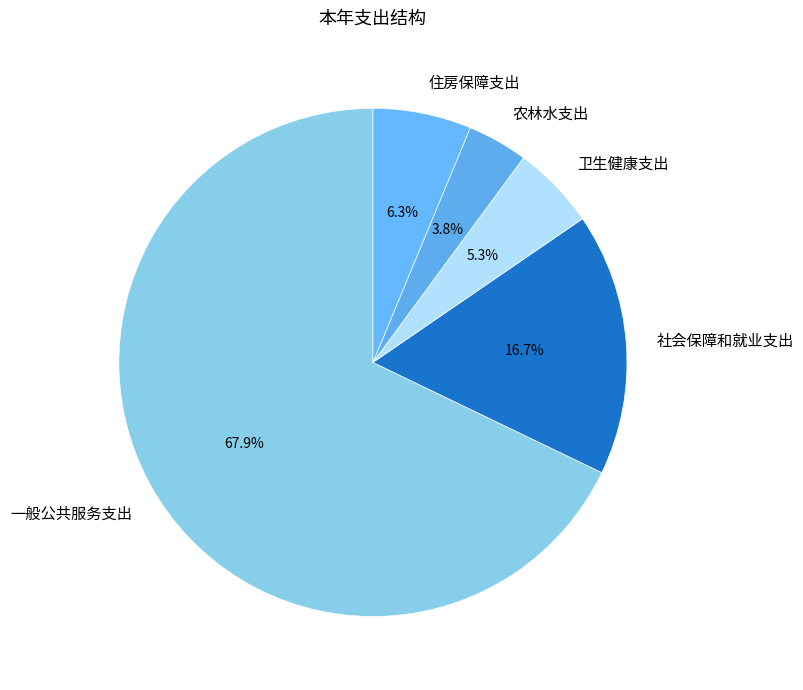

To the nearest percent, what is the difference between the 一般公共服务支出 and 住房保障支出 slice percentages?

62%